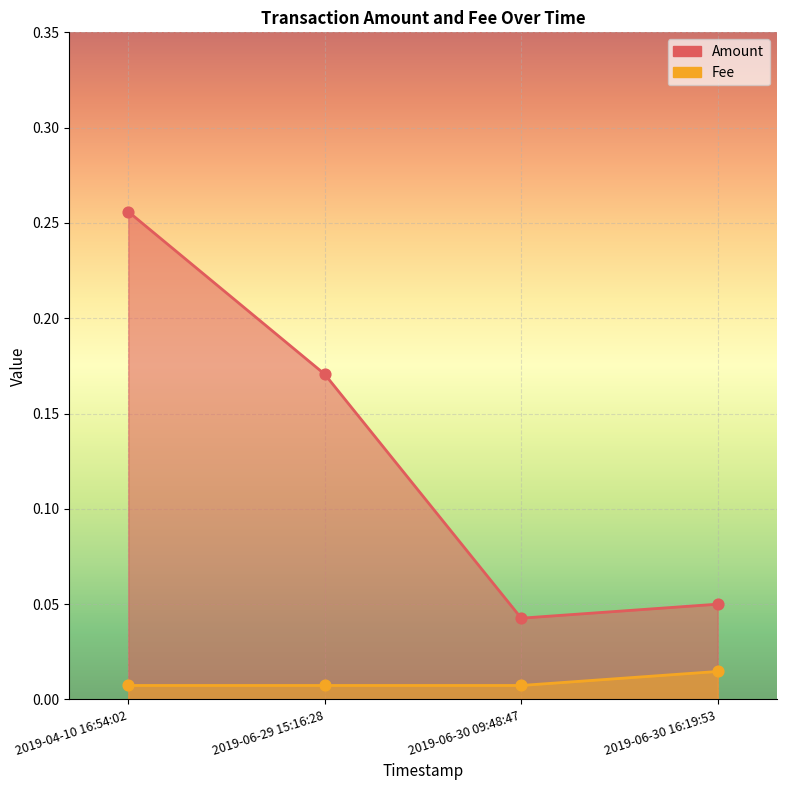

Is the value of Fee at 2019-06-30 16:19:53 greater than the value of Amount at 2019-04-10 16:54:02?

No